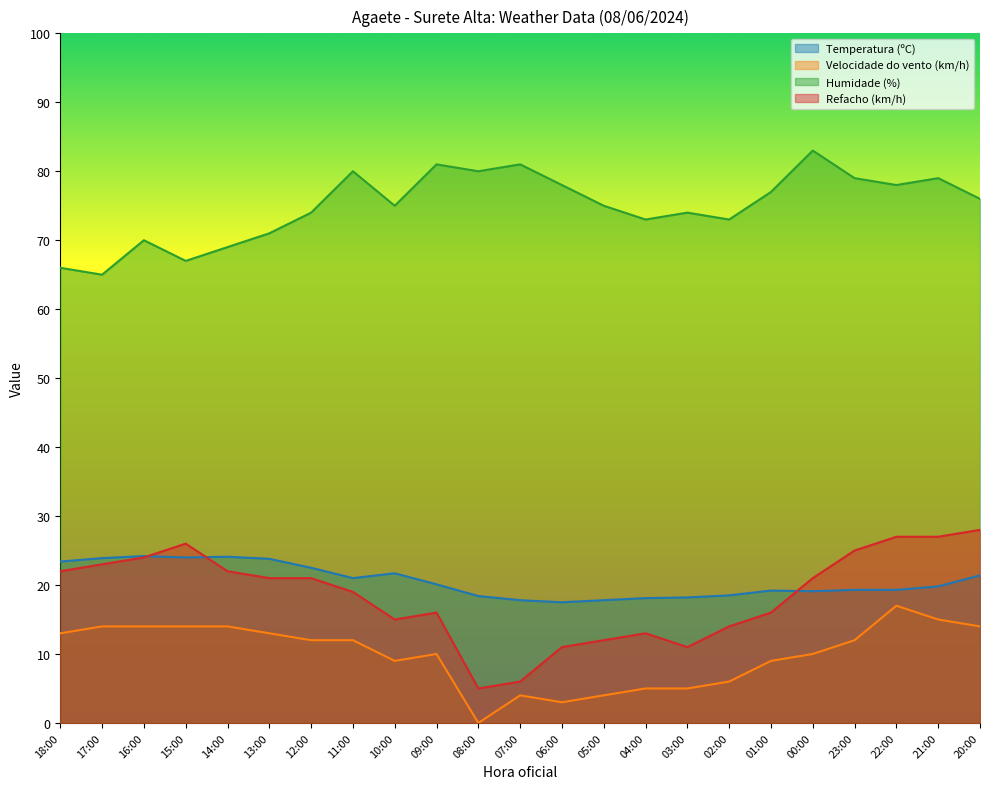

Rank the series at 17:00 from highest to lowest value.

Humidade (%), Temperatura (ºC), Refacho (km/h), Velocidade do vento (km/h)